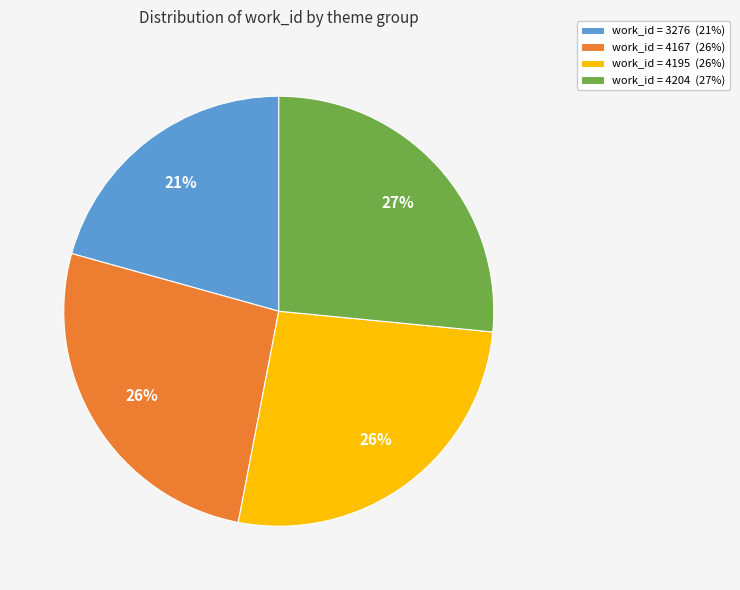

Is it true that work_id = 4204 (27%) is 27% of the pie?

True